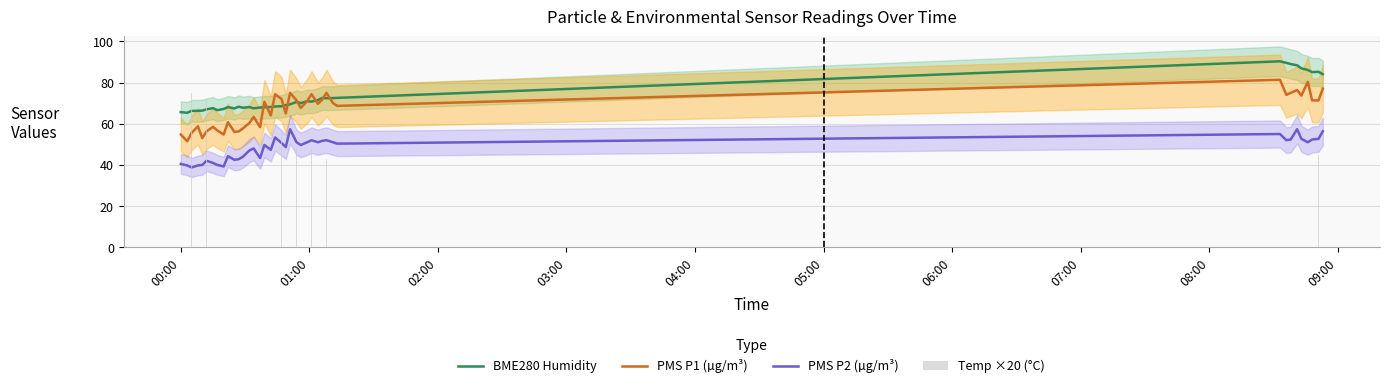

Reading left to right, transcribe all the data shown in this chart.

BME280 Humidity: 65.6	65.3	66.2	66.3	66.4	67.0	67.6	66.6	67.2	68.0	67.4	68.3	67.7	68.1	67.5	67.9	68.0	68.1	68.4	68.5	69.0	69.4	70.6	70.0	70.9	70.7	71.5	72.5	72.4	72.4	72.5	90.3	89.5	89.0	88.3	86.9	86.1	85.0	85.2	84.0
PMS P1 (µg/m³): 54.8	51.5	55.5	58.8	53.0	56.2	58.5	56.8	54.8	60.8	56.0	56.2	57.8	60.3	63.3	58.3	70.7	64.0	74.3	72.0	65.0	75.0	71.3	67.7	71.0	74.3	69.7	71.7	75.0	70.0	68.7	81.3	74.0	75.0	76.3	73.7	80.3	71.3	71.3	77.0
PMS P2 (µg/m³): 40.5	39.8	38.8	39.8	40.0	42.0	41.0	40.0	39.2	44.2	42.5	42.8	44.0	47.0	48.0	43.3	49.7	47.3	53.3	50.7	48.7	57.3	51.0	49.7	51.0	52.0	51.0	51.7	52.0	51.0	50.3	55.0	52.0	52.3	57.3	52.7	51.0	52.3	52.7	56.3
Temp ×20 (°C): 77.6	77.0	75.0	73.8	74.0	71.4	70.4	72.0	71.6	69.0	66.2	67.8	69.6	66.4	64.2	62.2	60.8	58.0	57.8	55.8	54.6	50.0	48.2	49.4	49.4	48.0	46.0	44.8	43.0	43.4	43.8	22.6	25.8	29.6	33.0	37.4	40.0	43.0	44.8	46.8